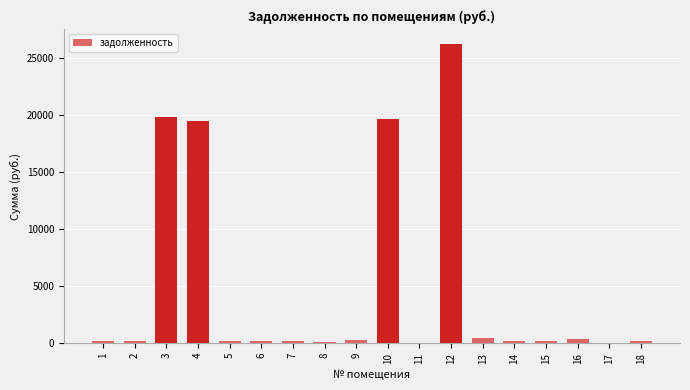

What is the greatest value displayed?

26215.8